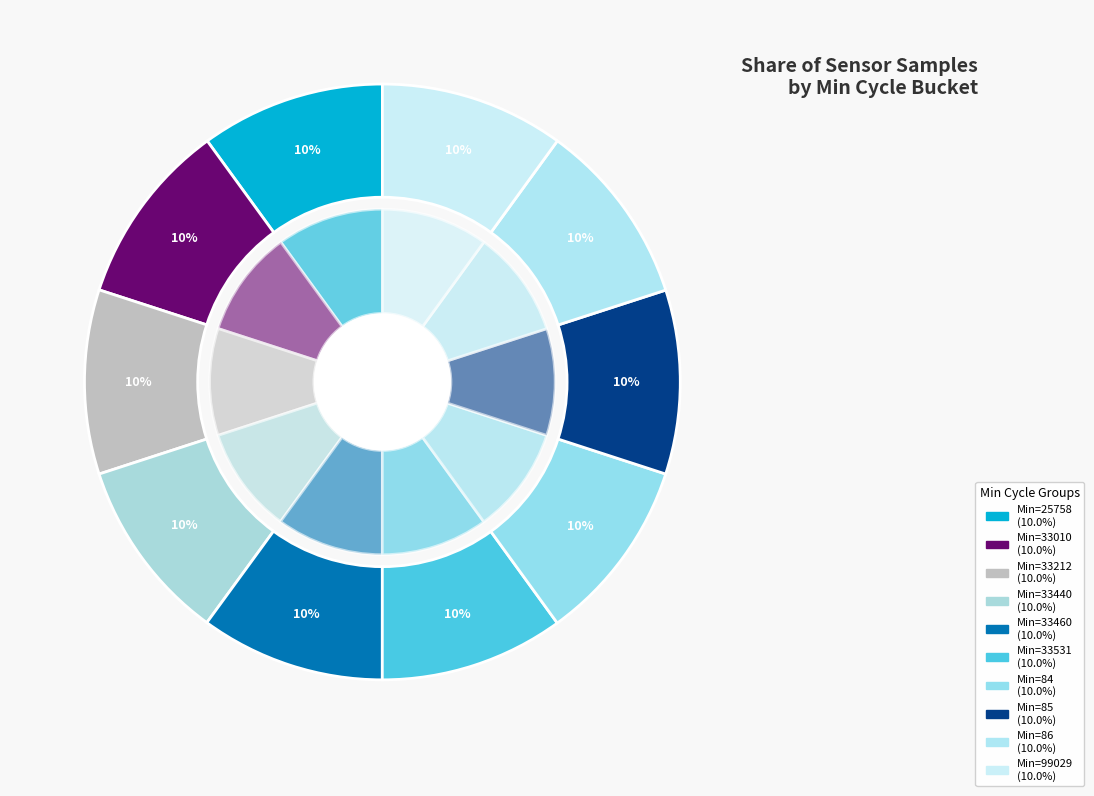

Which category has the smallest portion of the pie?

85